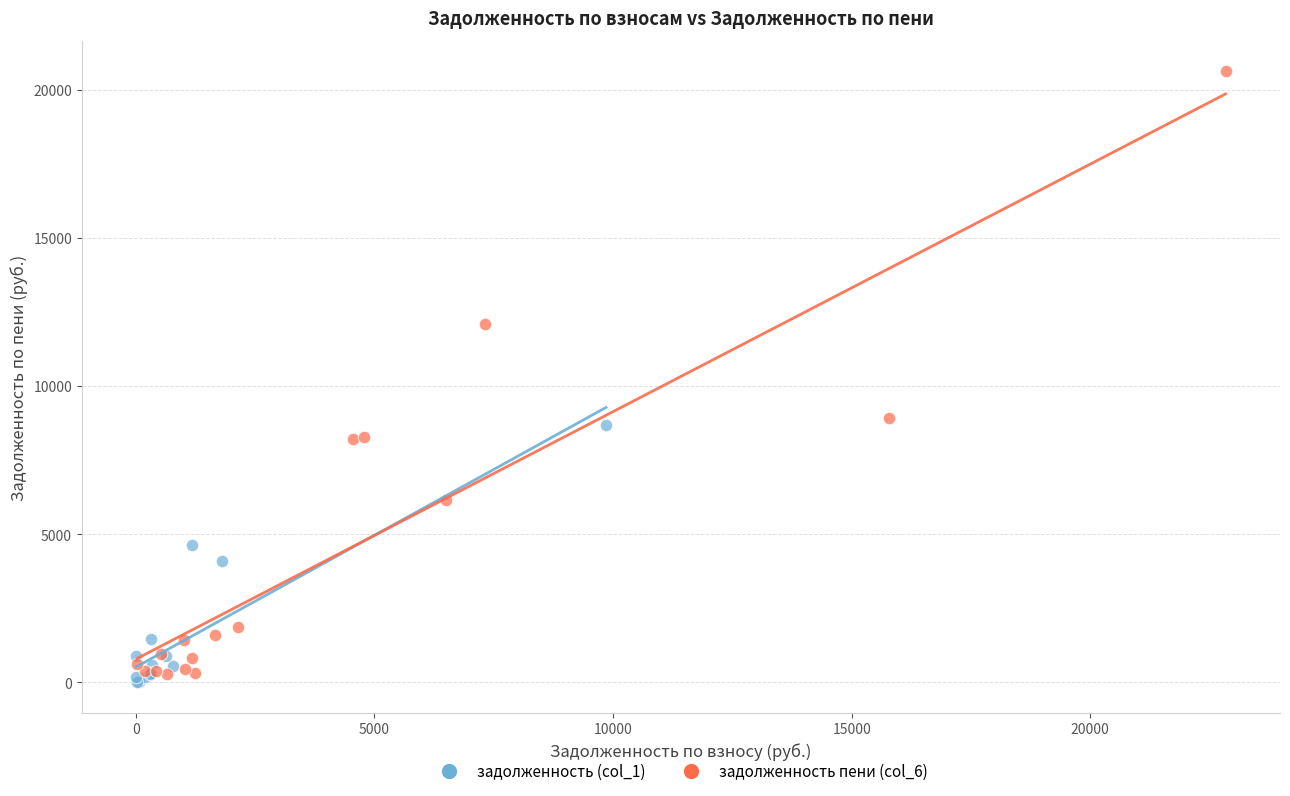

Which series reaches the maximum Y coordinate?

задолженность пени (col_6)